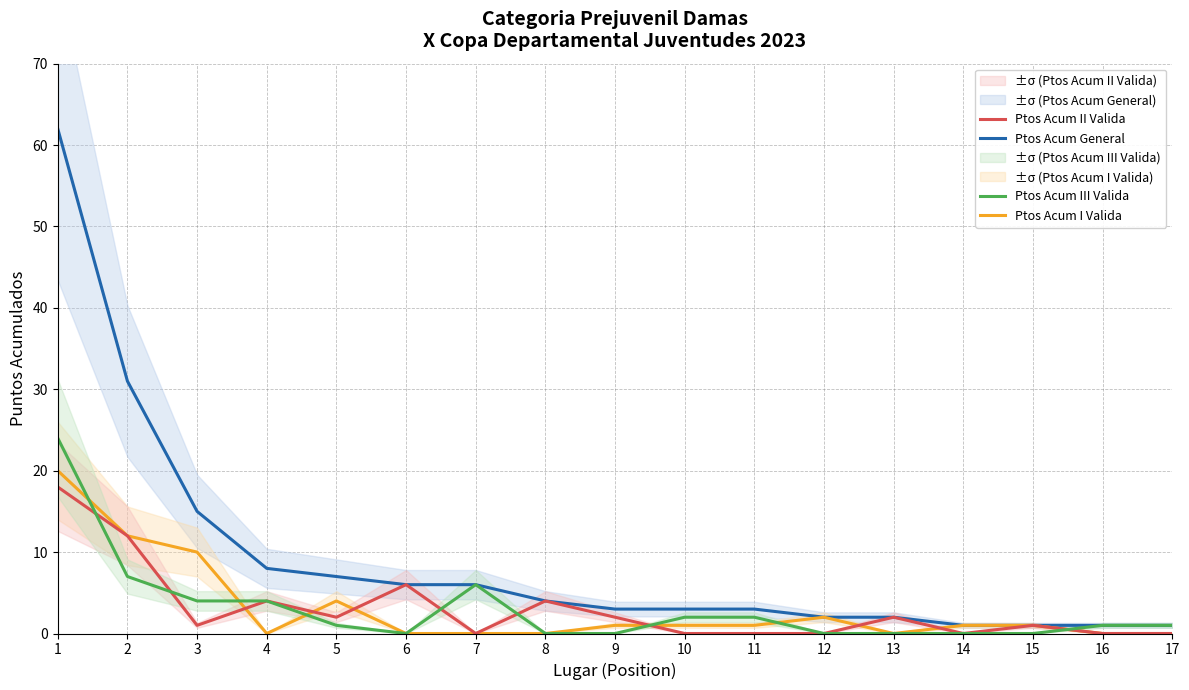

Rank the series at 11 from highest to lowest value.

Ptos Acum General, Ptos Acum III Valida, Ptos Acum I Valida, Ptos Acum II Valida